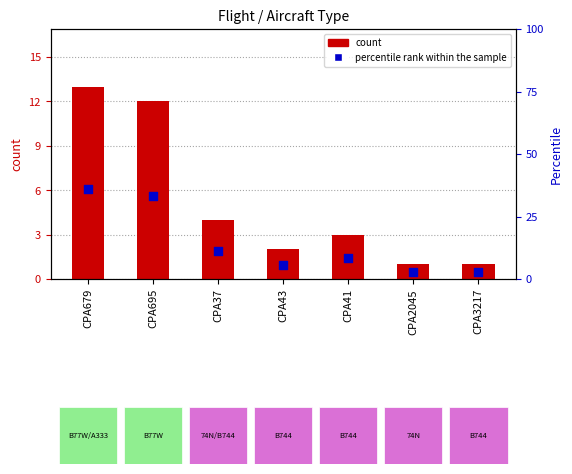

At how many categories does at least one series exceed 12?

2